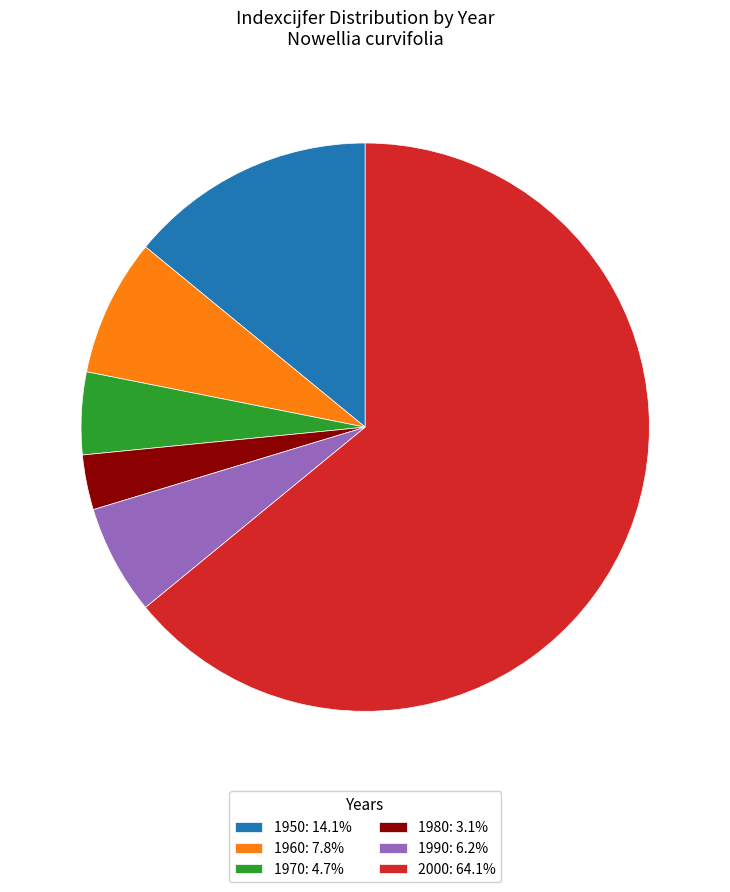

Rank the categories by value from highest to lowest.

2000, 1950, 1960, 1990, 1970, 1980